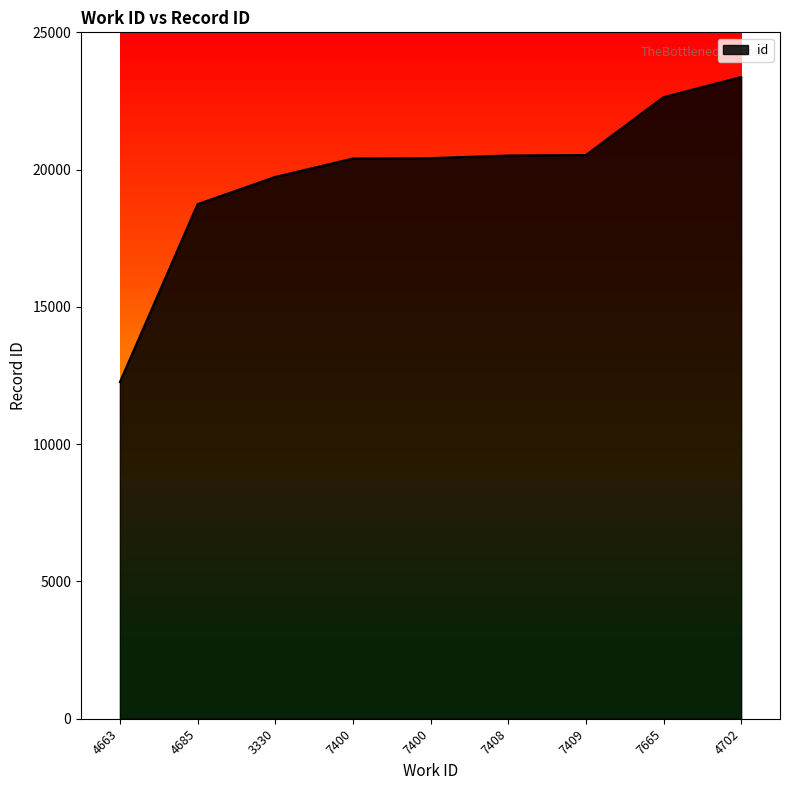

Reading left to right, extract all data points from this chart.

4663=12261	4685=18741	3330=19734	7400=20404	7400=20418	7408=20516	7409=20530	7665=22640	4702=23372